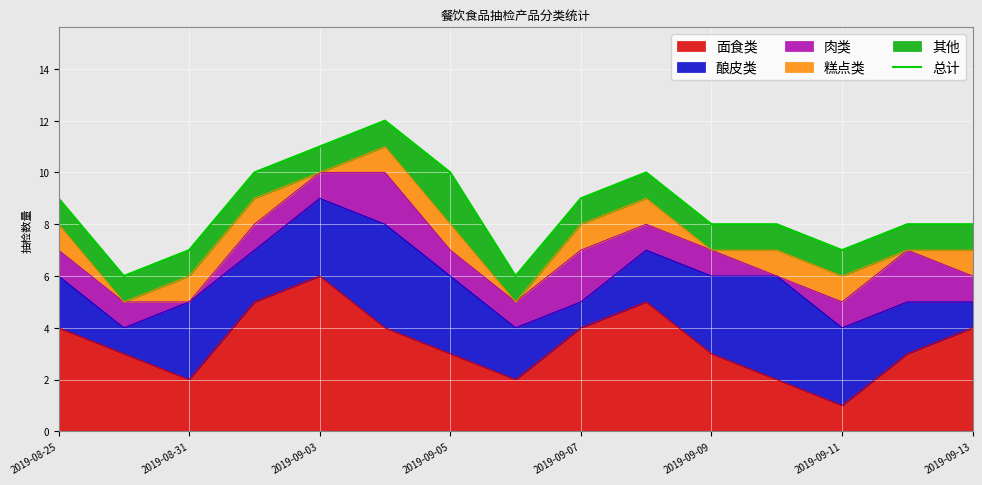

True or false: the data has more than 1 interior local peaks.

True